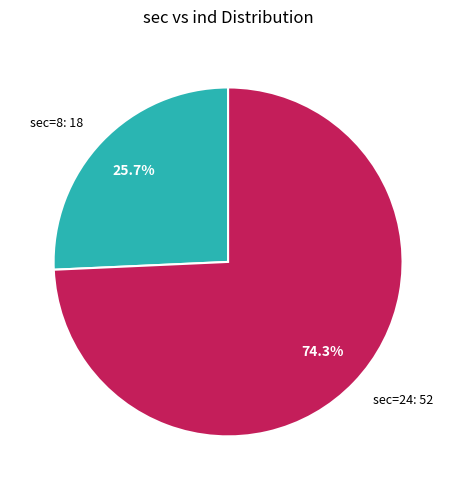

Which category accounts for the majority?

sec=24: 52